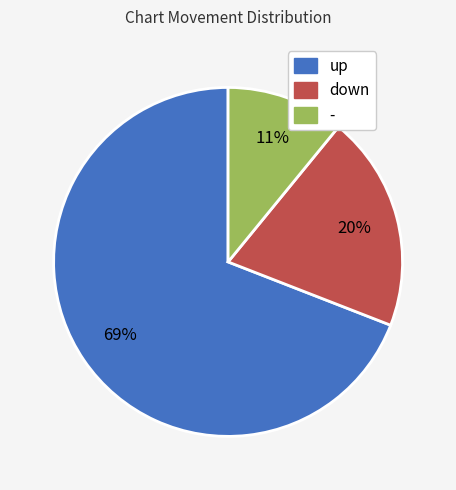

True or false: up accounts for 61% of the total.

False